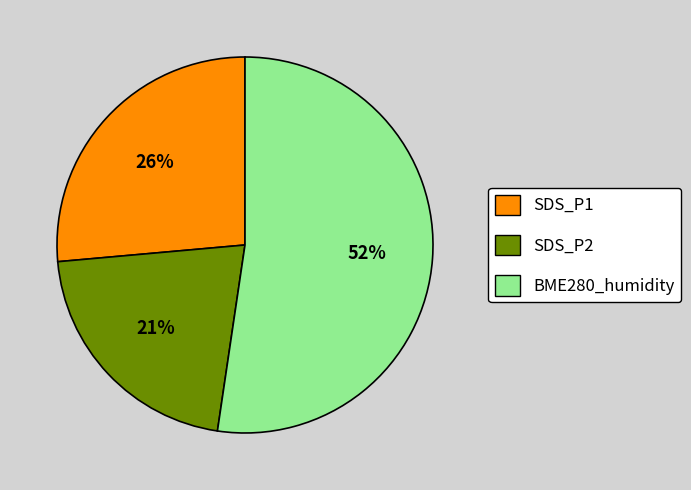

To the nearest percent, what is the difference between the largest and smallest slice percentages?

31%